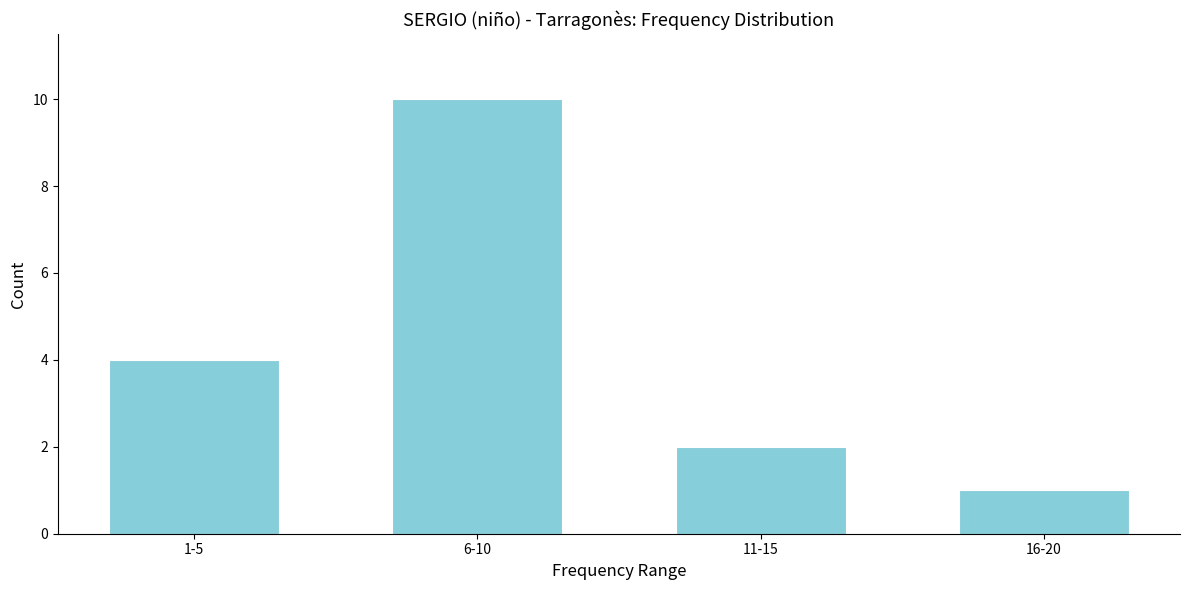

Reading left to right, extract all data points from this chart.

4	10	2	1